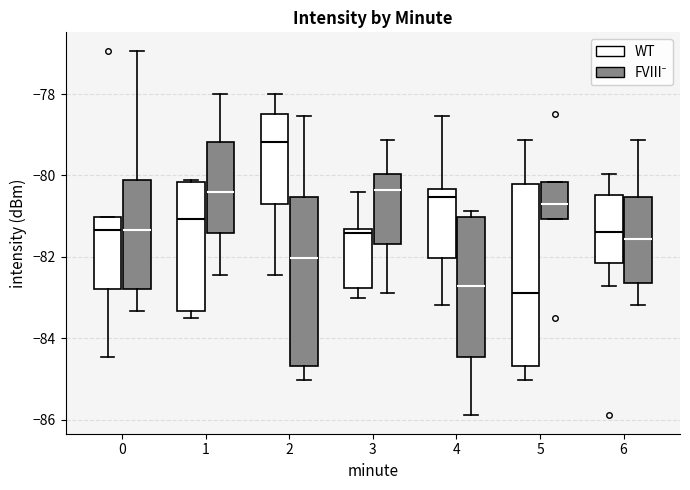

Which box is the tallest, from its lower edge to its upper edge?

5 (WT)